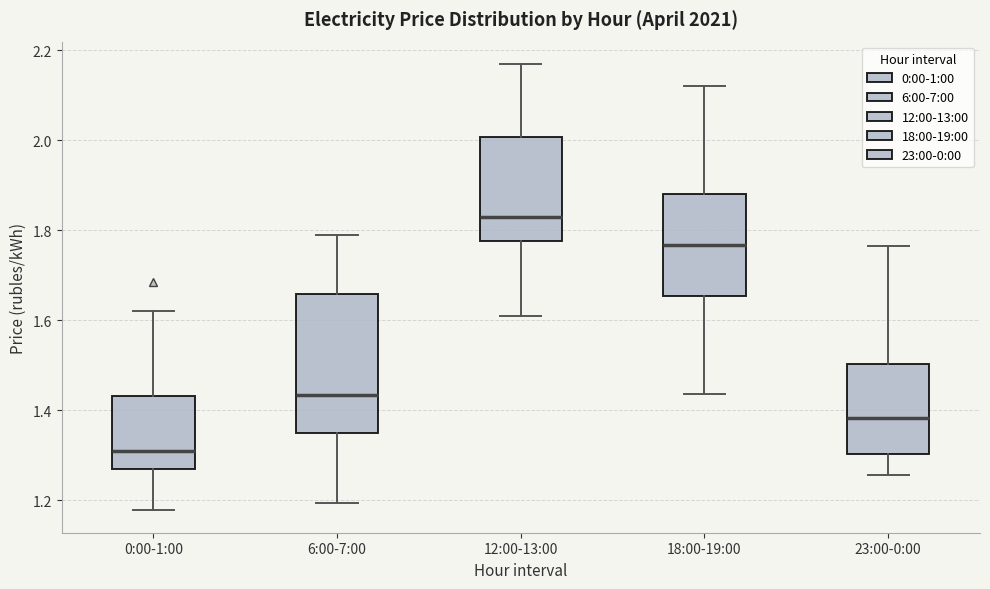

Where is the upper edge of the box for 6:00-7:00 on the y-axis? The values are not printed on the chart, so give them approximately, as read against the axis.

1.66